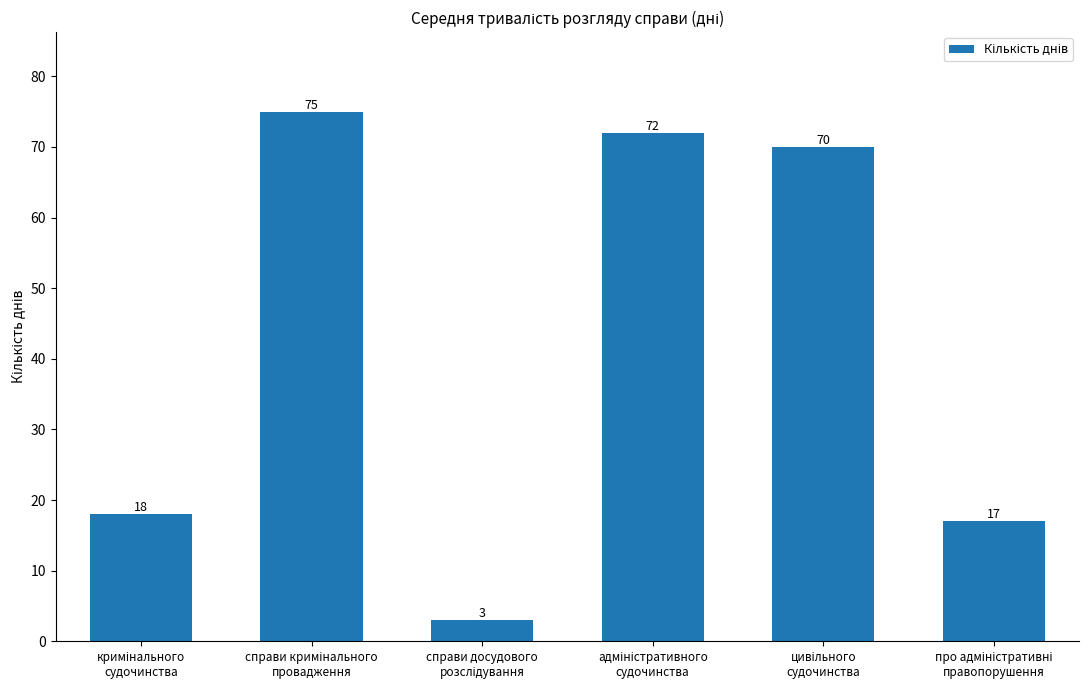

What is the minimum value shown in the chart?

3